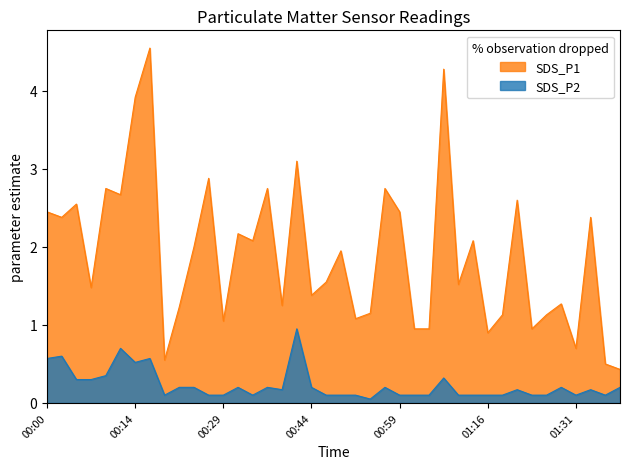

What is the value of the SDS_P1 point at the 37th from the left?

0.7